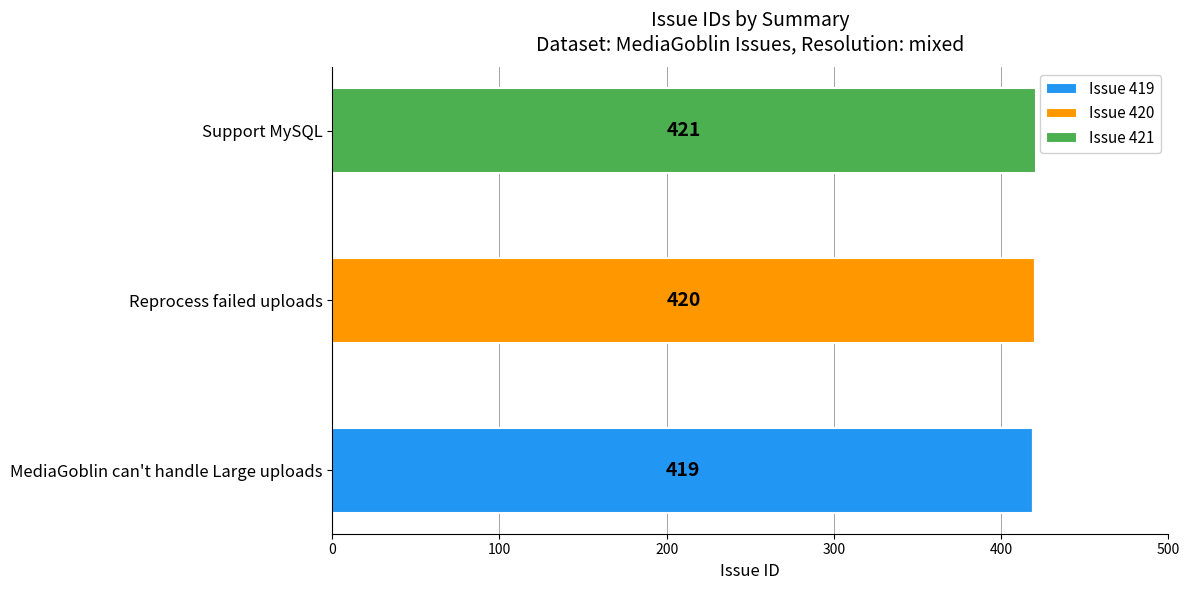

What is the total value across all series at MediaGoblin can't handle Large uploads?

419